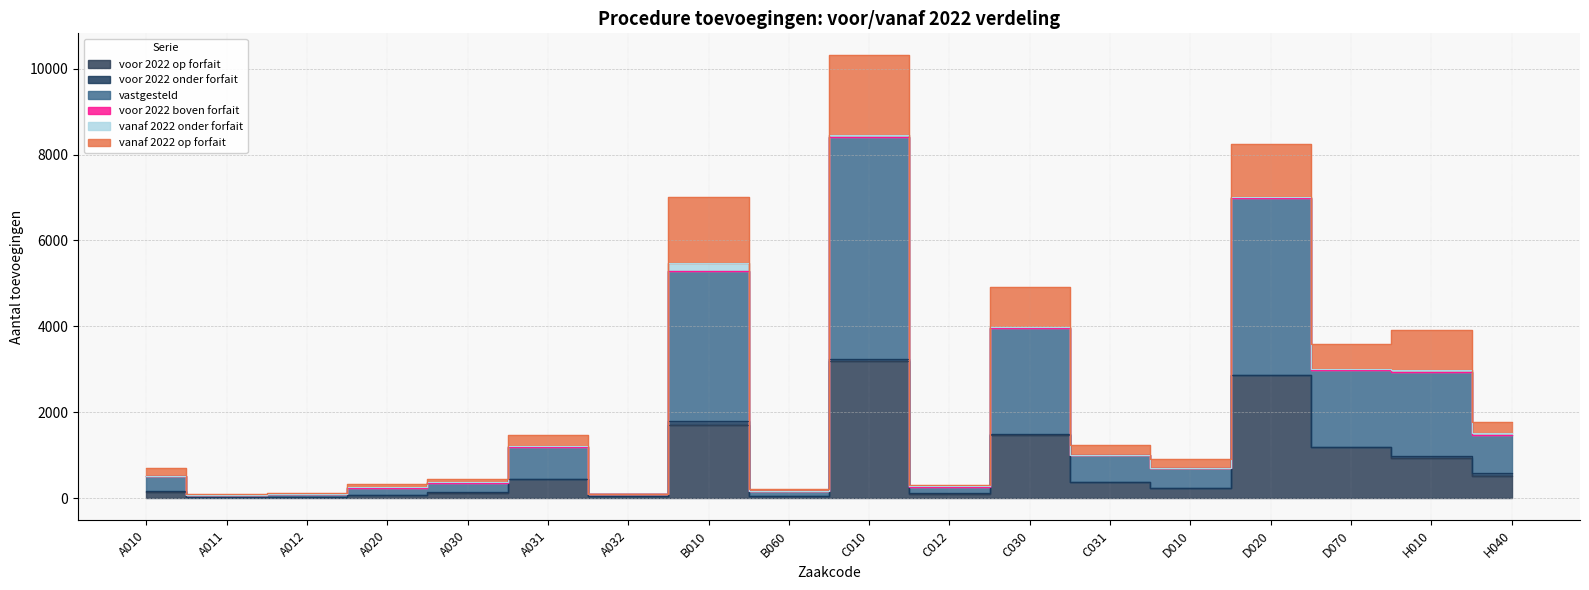

What is the label of the 15th point from the right?

A020